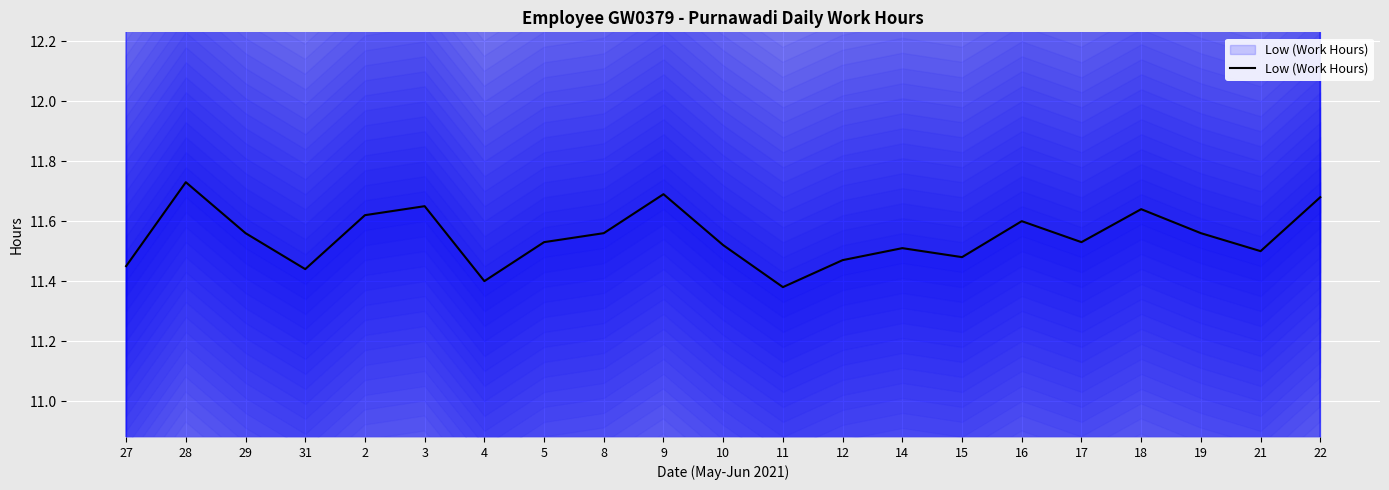

At which category does the data reach its first local valley?

31